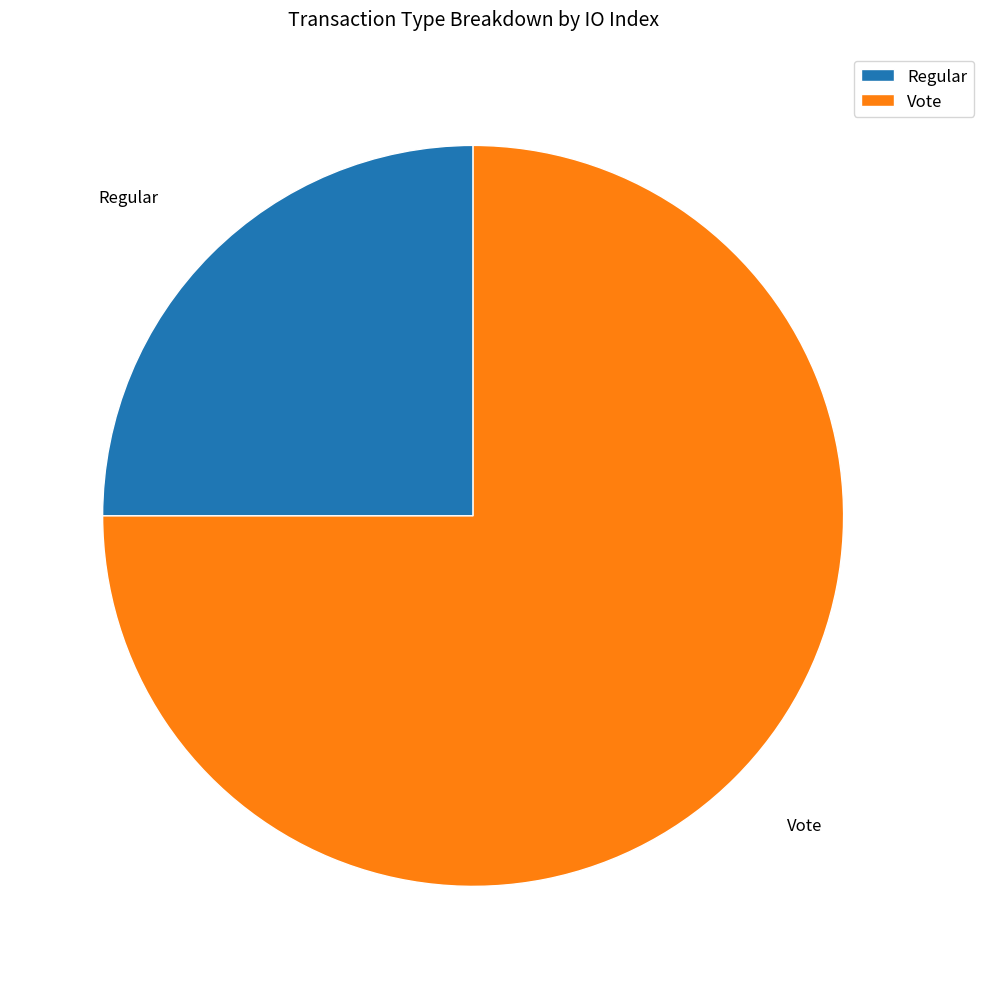

The Vote slice represents 75% of the pie. True or false?

True